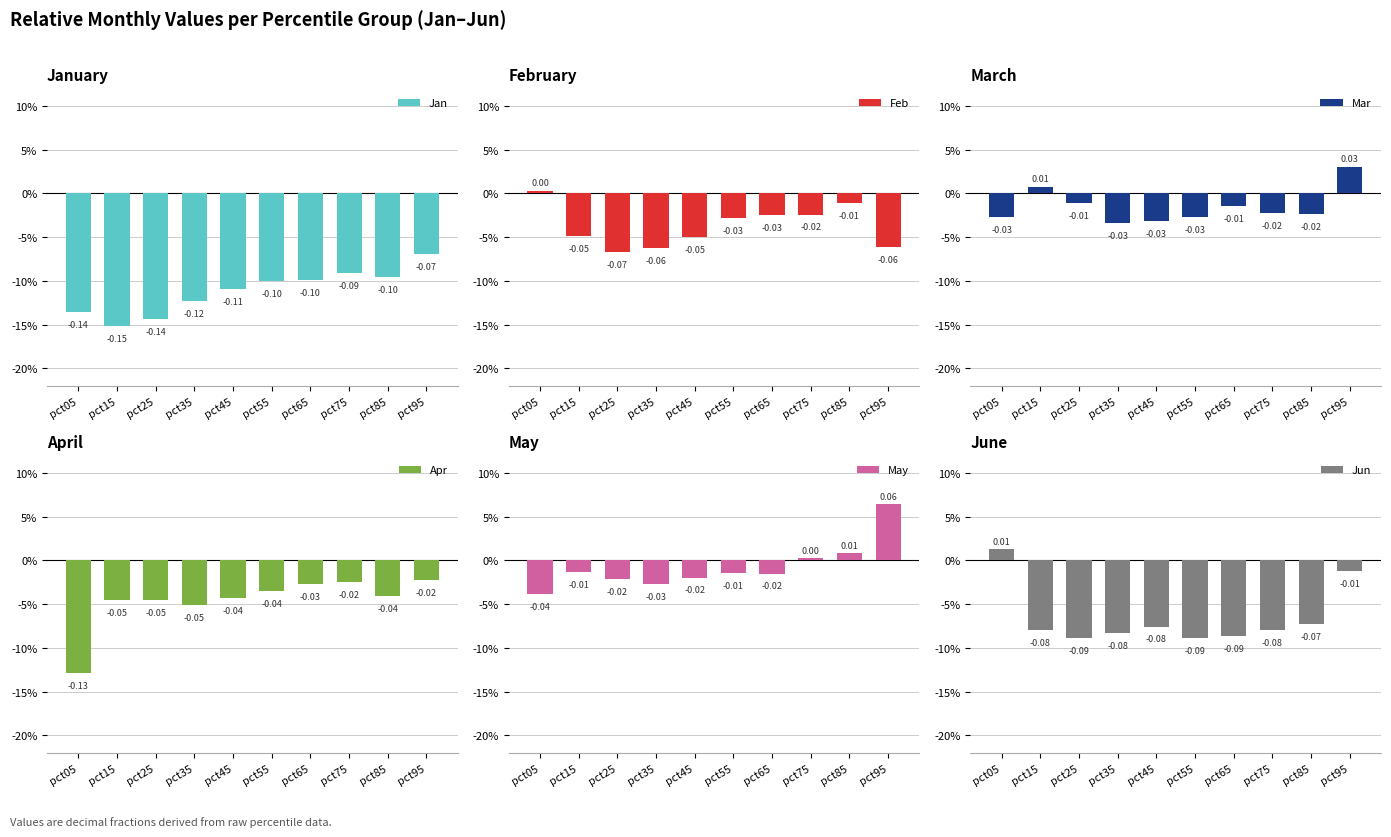

Which category has the lowest value in the May series?

pct05